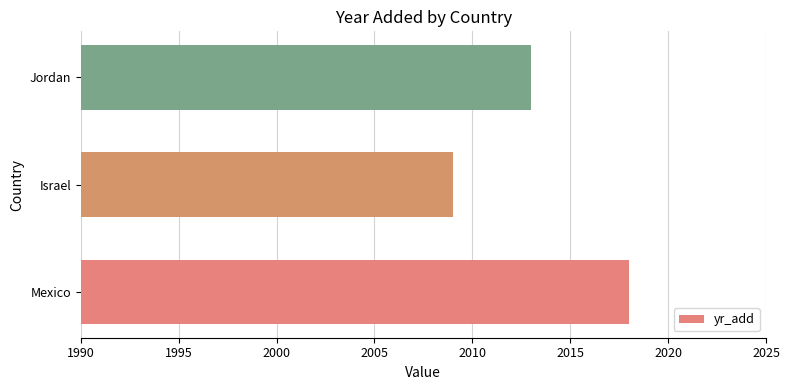

Rank the categories by value from lowest to highest.

Israel, Jordan, Mexico